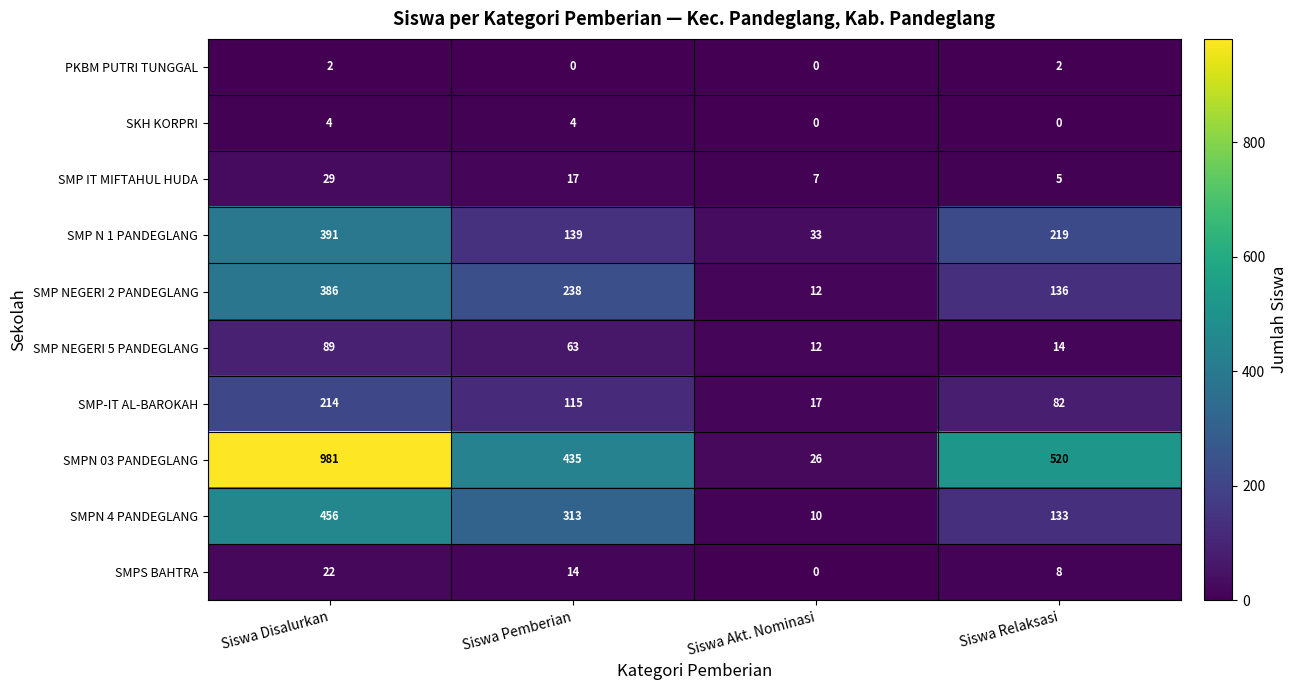

What is the spread (max minus min) of values at Siswa Pemberian?

435